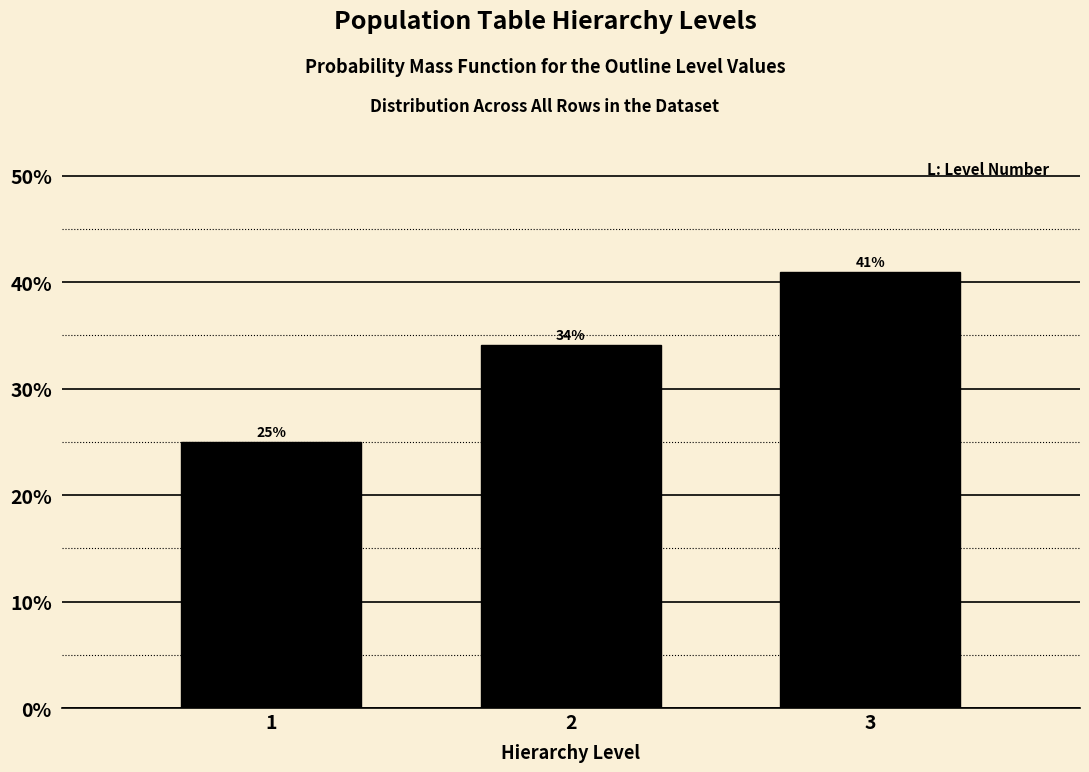

Rank the categories by value from lowest to highest.

1, 2, 3